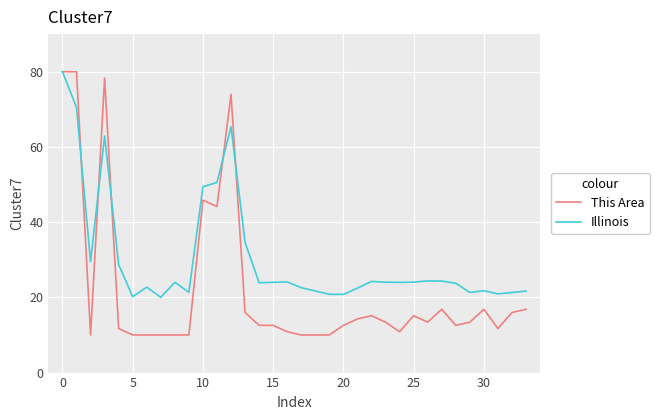

Count the number of data series in this chart.

2